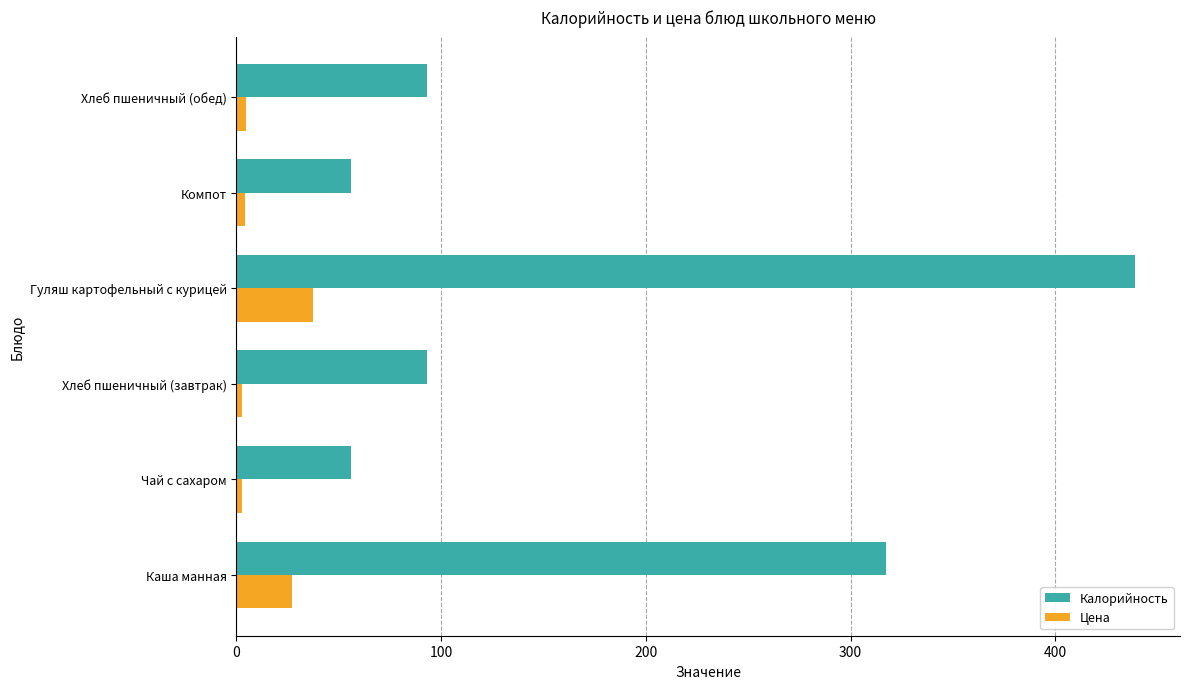

What is the spread (max minus min) of values at Гуляш картофельный с курицей?

401.6